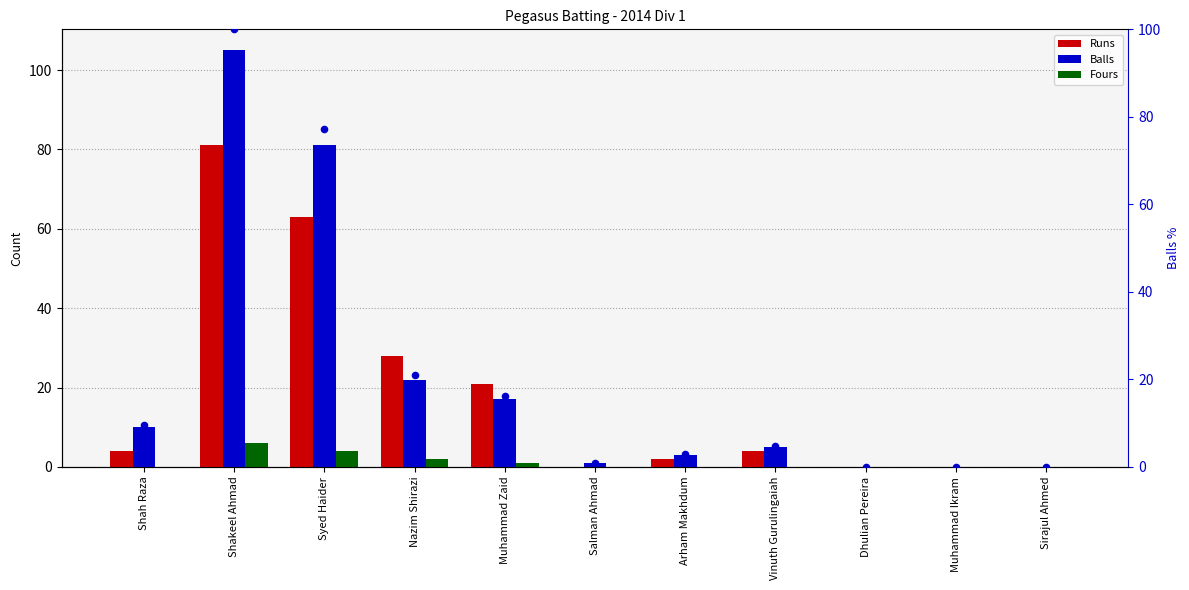

At how many categories does at least one series exceed 37?

2